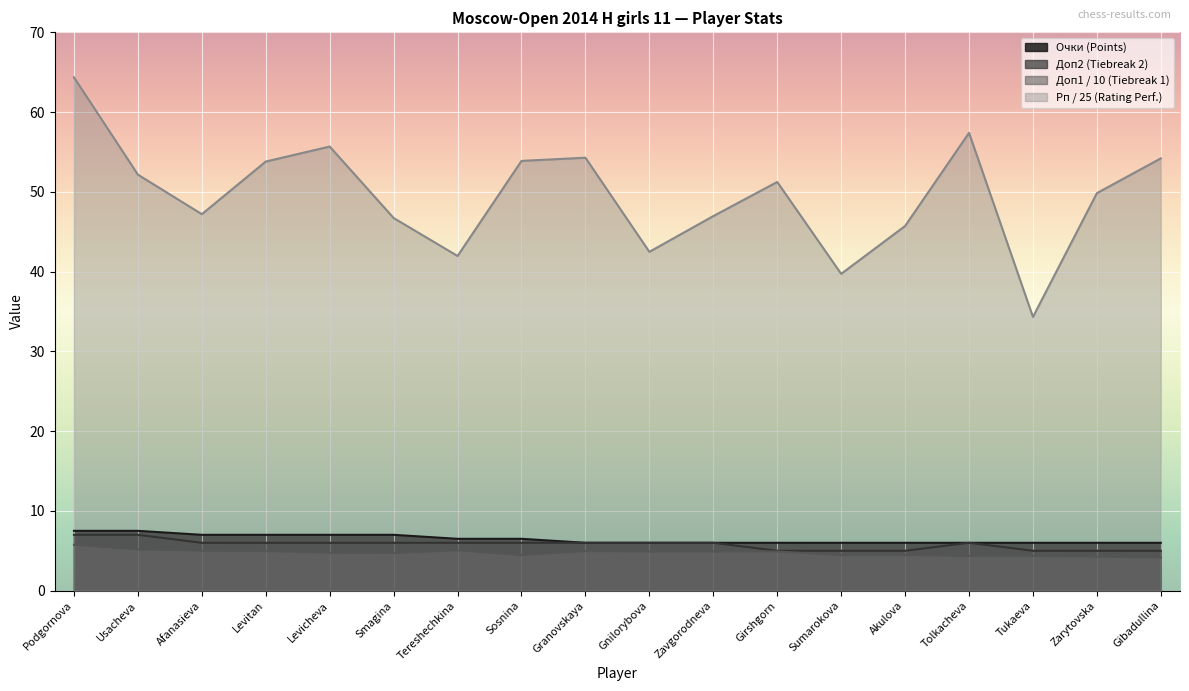

What are all the series names shown in the legend?

Очки (Points), Доп2 (Tiebreak 2), Доп1 / 10 (Tiebreak 1), Рп / 25 (Rating Perf.)